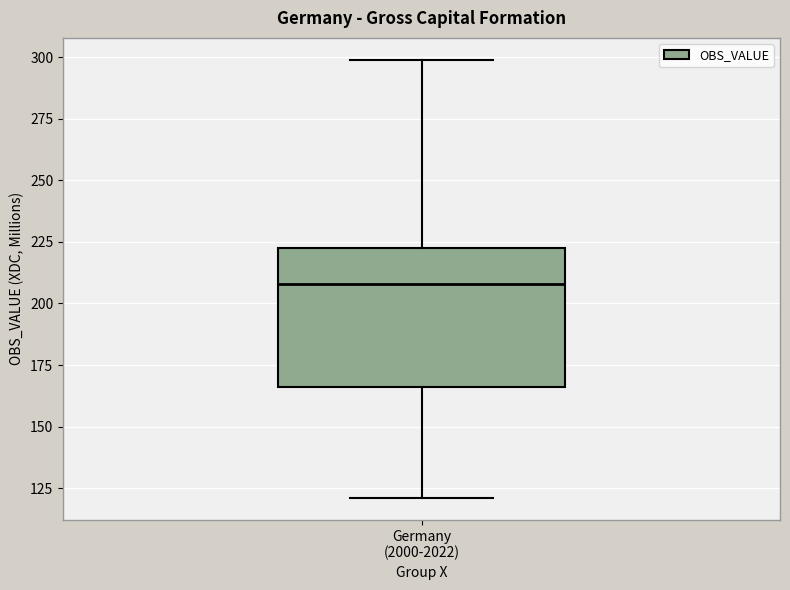

Transcribe this box plot: give where the median line is, the range the box spans, and where the two whiskers end, as read against the y-axis. The values are not printed on the chart, so give them approximately, as read against the axis.

median 210, box 165 to 225, whiskers 120 to 300